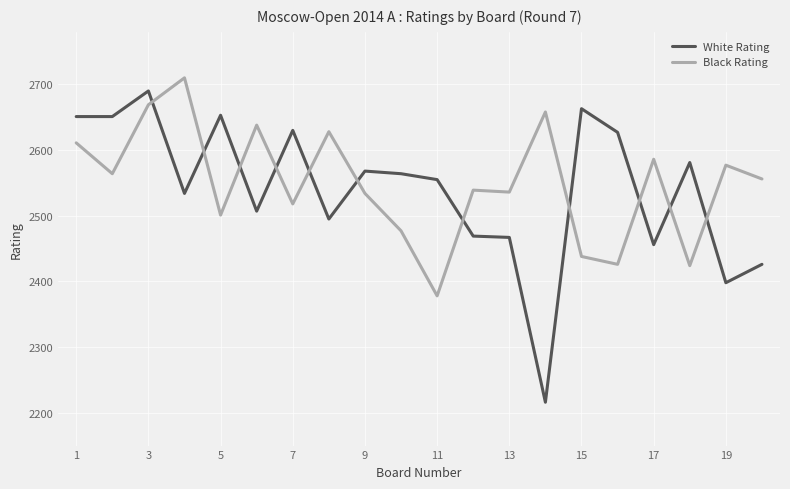

What is the maximum value shown in the chart?

2710